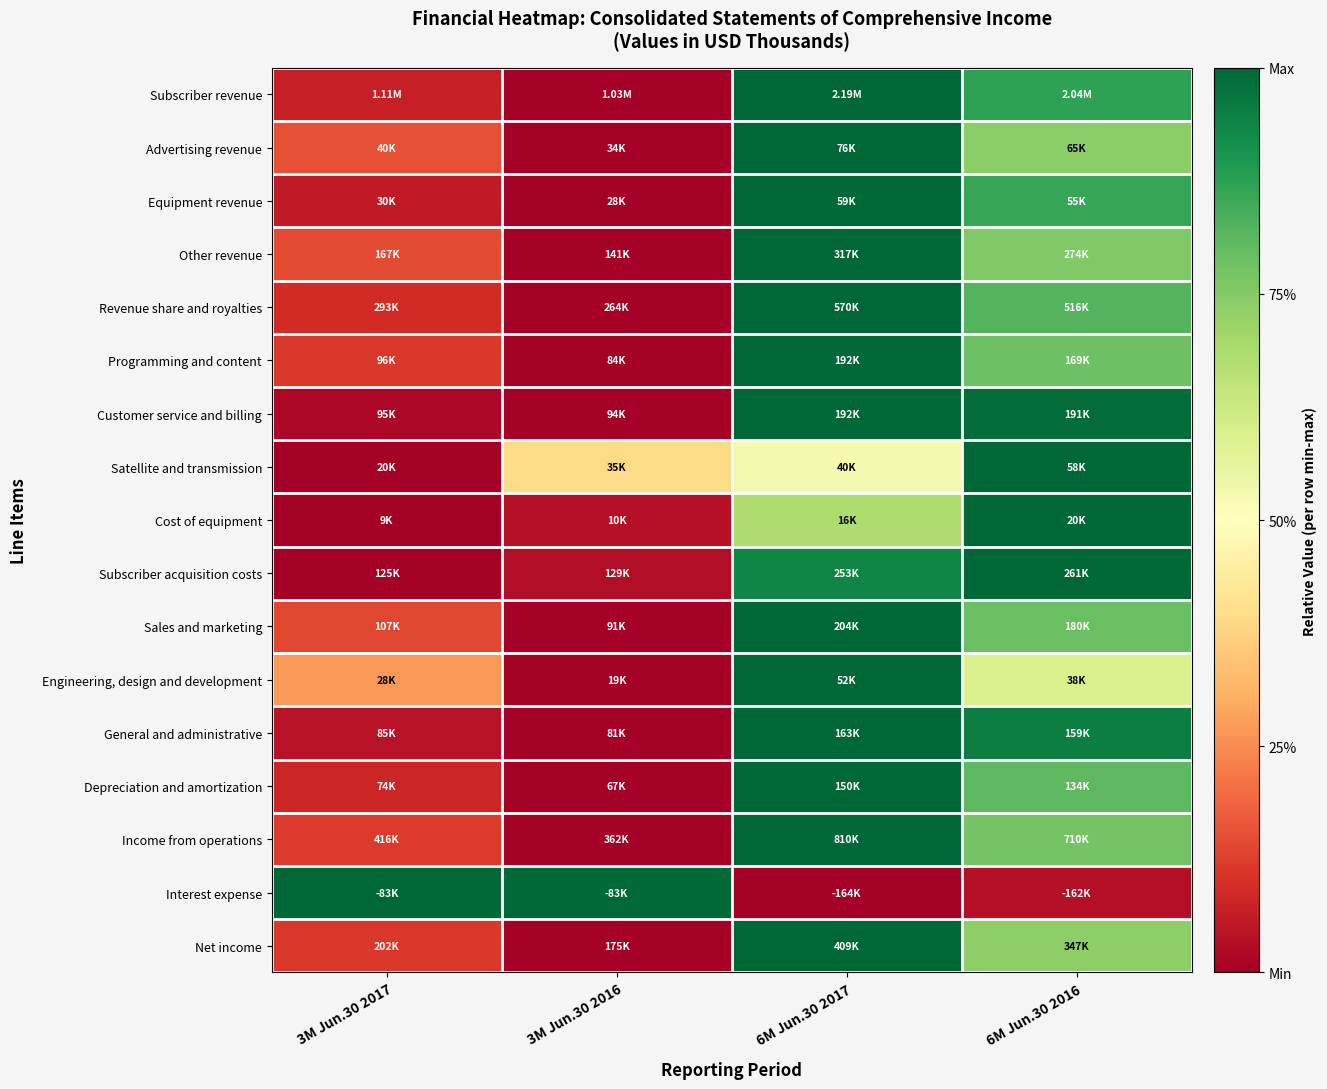

Reading right to left, extract all data points from this chart.

Subscriber revenue: 6M Jun.30 2016=0.9	6M Jun.30 2017=1.0	3M Jun.30 2016=0.0	3M Jun.30 2017=0.1
Advertising revenue: 6M Jun.30 2016=0.7	6M Jun.30 2017=1.0	3M Jun.30 2016=0.0	3M Jun.30 2017=0.2
Equipment revenue: 6M Jun.30 2016=0.9	6M Jun.30 2017=1.0	3M Jun.30 2016=0.0	3M Jun.30 2017=0.1
Other revenue: 6M Jun.30 2016=0.8	6M Jun.30 2017=1.0	3M Jun.30 2016=0.0	3M Jun.30 2017=0.1
Revenue share and royalties: 6M Jun.30 2016=0.8	6M Jun.30 2017=1.0	3M Jun.30 2016=0.0	3M Jun.30 2017=0.1
Programming and content: 6M Jun.30 2016=0.8	6M Jun.30 2017=1.0	3M Jun.30 2016=0.0	3M Jun.30 2017=0.1
Customer service and billing: 6M Jun.30 2016=1.0	6M Jun.30 2017=1.0	3M Jun.30 2016=0.0	3M Jun.30 2017=0.0
Satellite and transmission: 6M Jun.30 2016=1.0	6M Jun.30 2017=0.5	3M Jun.30 2016=0.4	3M Jun.30 2017=0.0
Cost of equipment: 6M Jun.30 2016=1.0	6M Jun.30 2017=0.7	3M Jun.30 2016=0.0	3M Jun.30 2017=0.0
Subscriber acquisition costs: 6M Jun.30 2016=1.0	6M Jun.30 2017=0.9	3M Jun.30 2016=0.0	3M Jun.30 2017=0.0
Sales and marketing: 6M Jun.30 2016=0.8	6M Jun.30 2017=1.0	3M Jun.30 2016=0.0	3M Jun.30 2017=0.1
Engineering, design and development: 6M Jun.30 2016=0.6	6M Jun.30 2017=1.0	3M Jun.30 2016=0.0	3M Jun.30 2017=0.3
General and administrative: 6M Jun.30 2016=0.9	6M Jun.30 2017=1.0	3M Jun.30 2016=0.0	3M Jun.30 2017=0.0
Depreciation and amortization: 6M Jun.30 2016=0.8	6M Jun.30 2017=1.0	3M Jun.30 2016=0.0	3M Jun.30 2017=0.1
Income from operations: 6M Jun.30 2016=0.8	6M Jun.30 2017=1.0	3M Jun.30 2016=0.0	3M Jun.30 2017=0.1
Interest expense: 6M Jun.30 2016=0.0	6M Jun.30 2017=0.0	3M Jun.30 2016=1.0	3M Jun.30 2017=1.0
Net income: 6M Jun.30 2016=0.7	6M Jun.30 2017=1.0	3M Jun.30 2016=0.0	3M Jun.30 2017=0.1